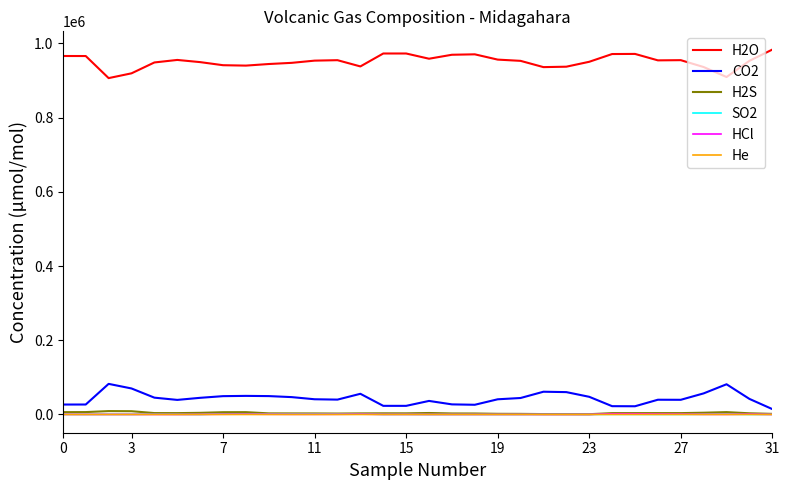

Which series has the largest total across all categories?

H2O